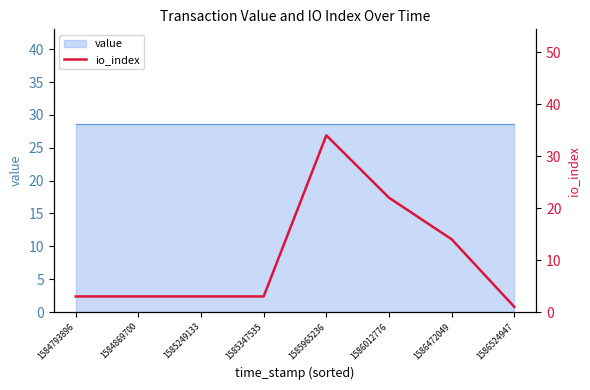

The value at 1586012776 is 13. True or false?

False